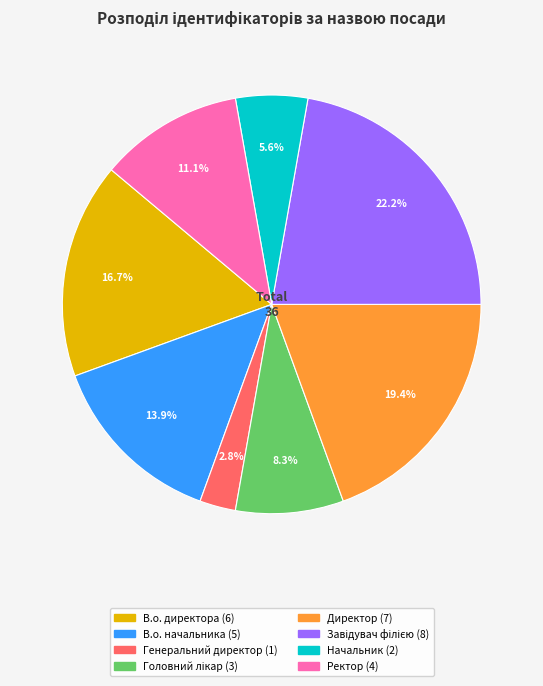

To the nearest percent, what portion does В.о. начальника represent?

14%